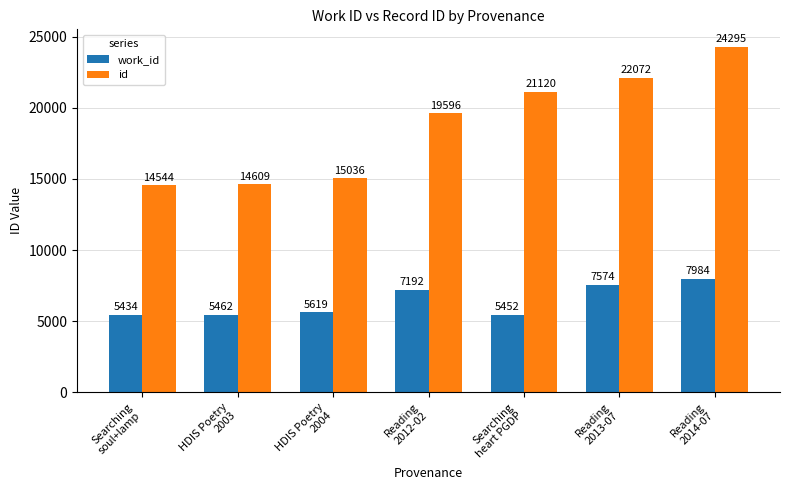

What are all the series names shown in the legend?

work_id, id